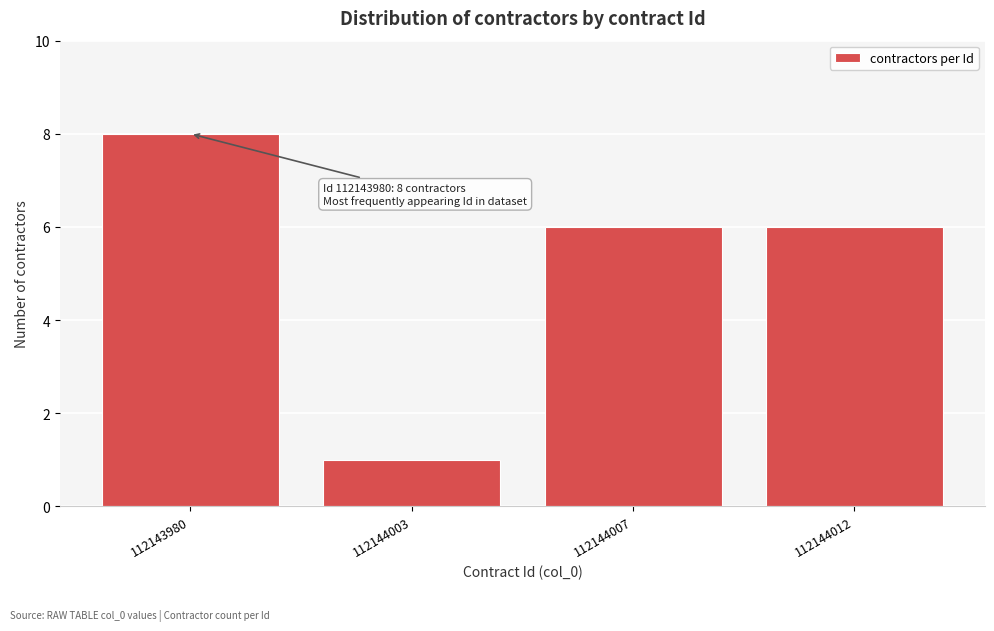

Reading right to left, what are all the values shown in this chart?

112144012=6	112144007=6	112144003=1	112143980=8